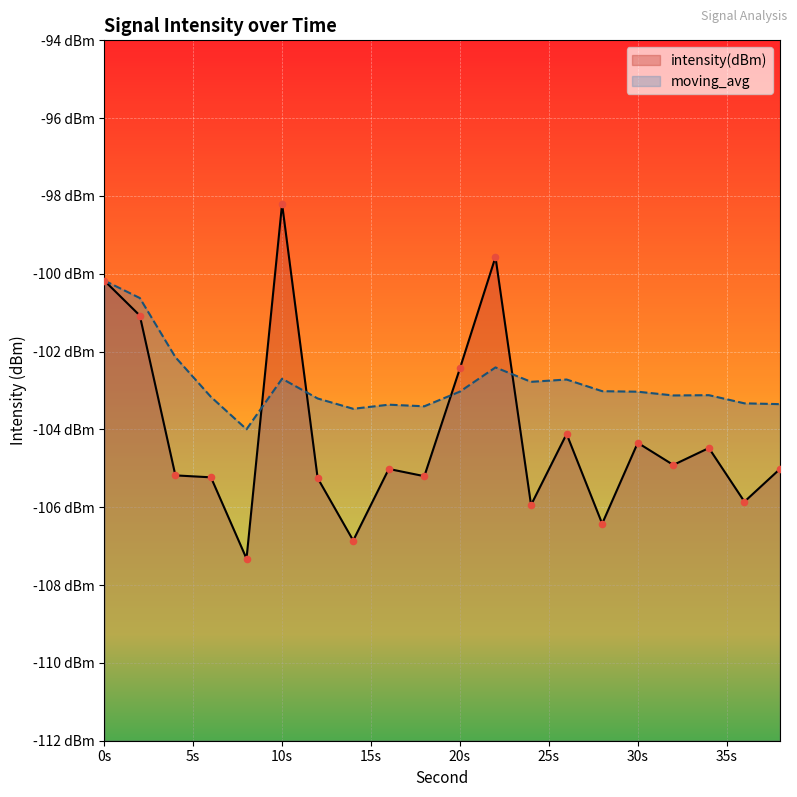

At how many categories does at least one series exceed -99?

1